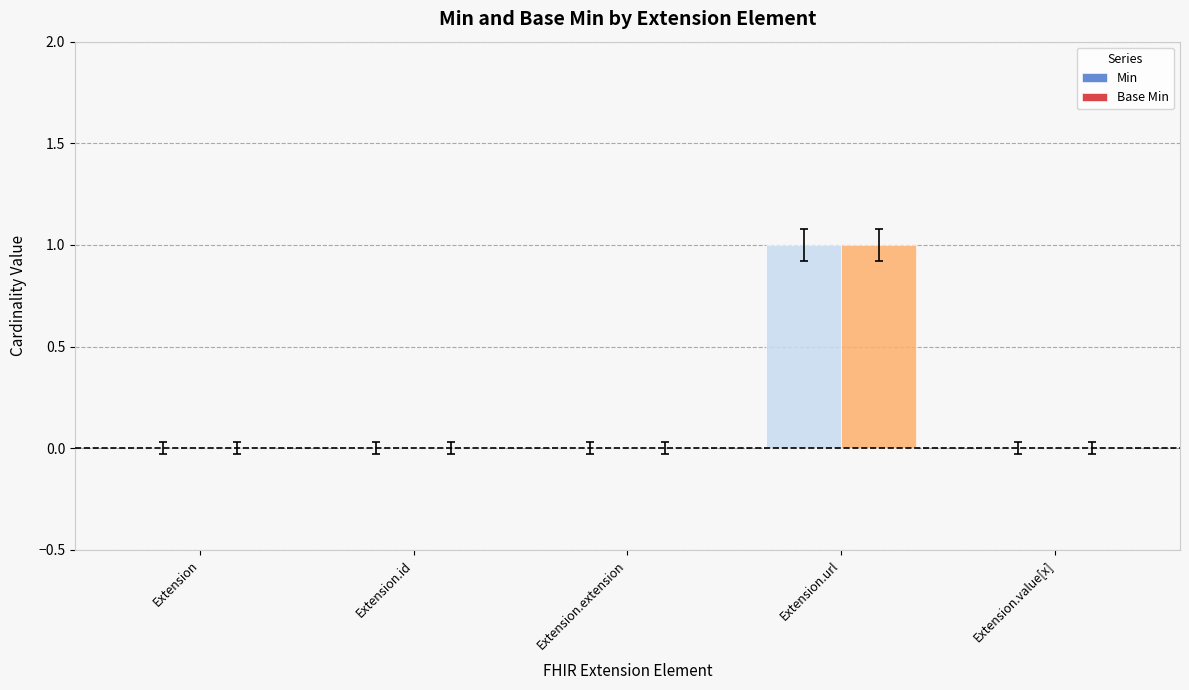

What is the sum of all Min values?

1